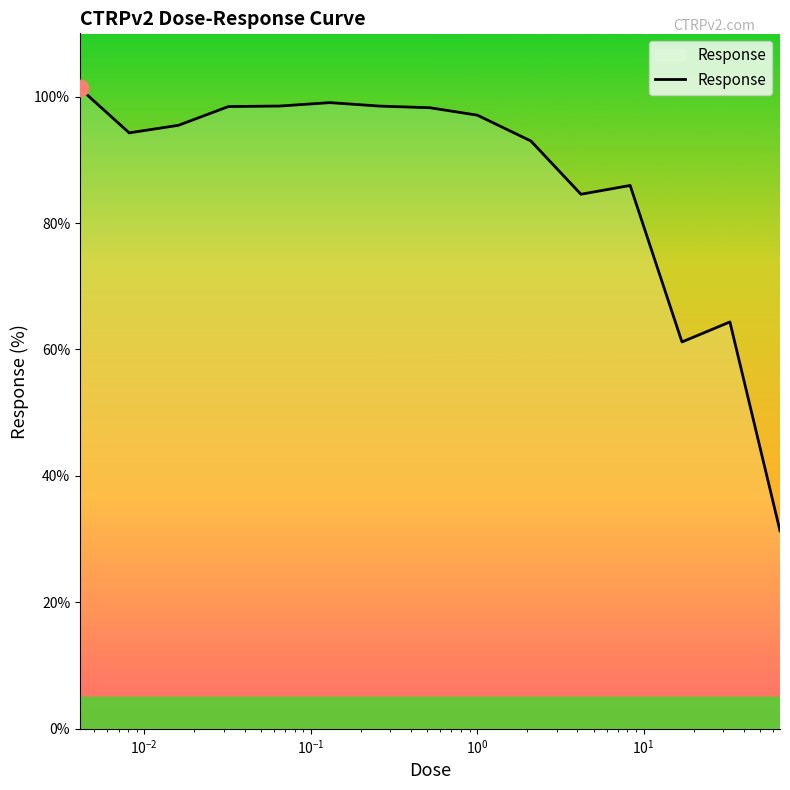

What is the difference between the maximum and minimum values?

70.0